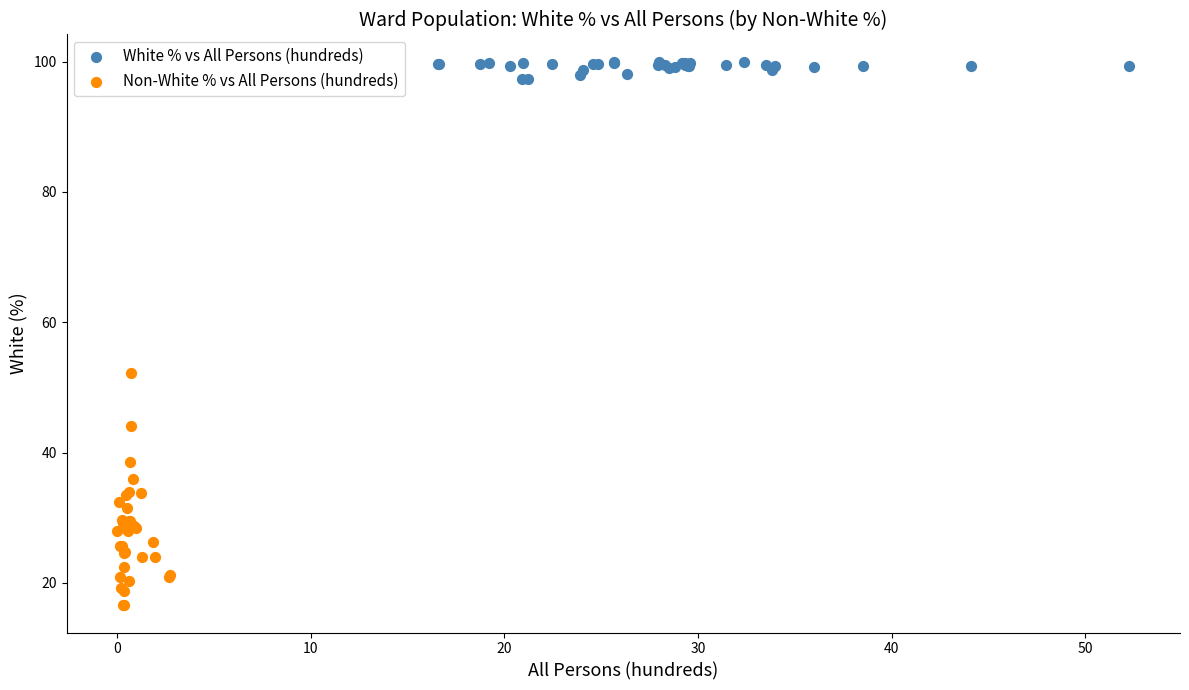

Which series contains the highest Y value?

White % vs All Persons (hundreds)